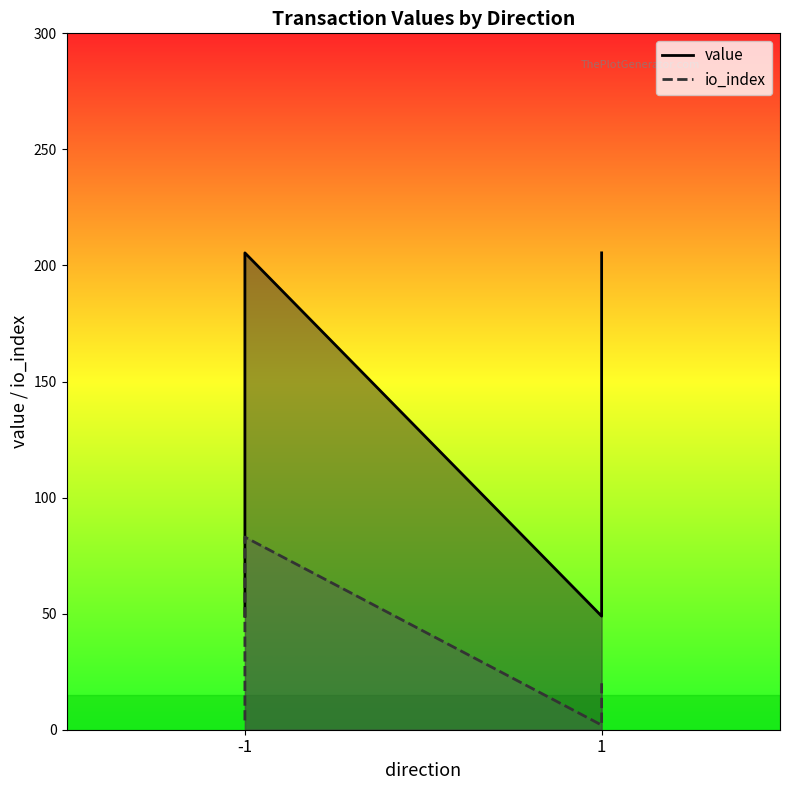

Is the value of io_index at -1 greater than the value of value at -1?

No